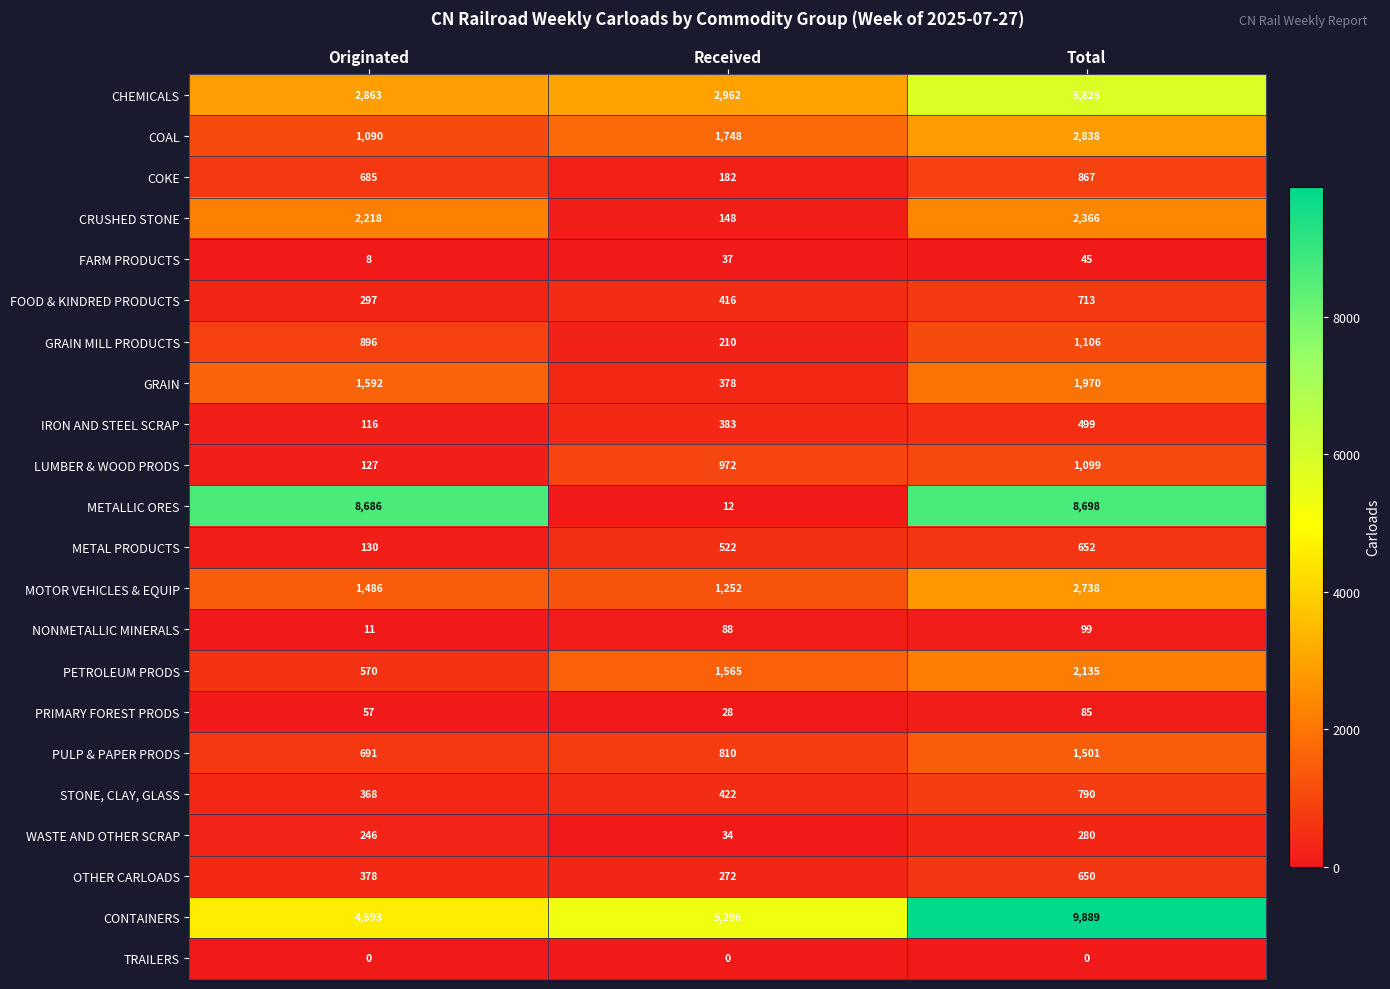

What is the maximum value shown in the chart?

9889